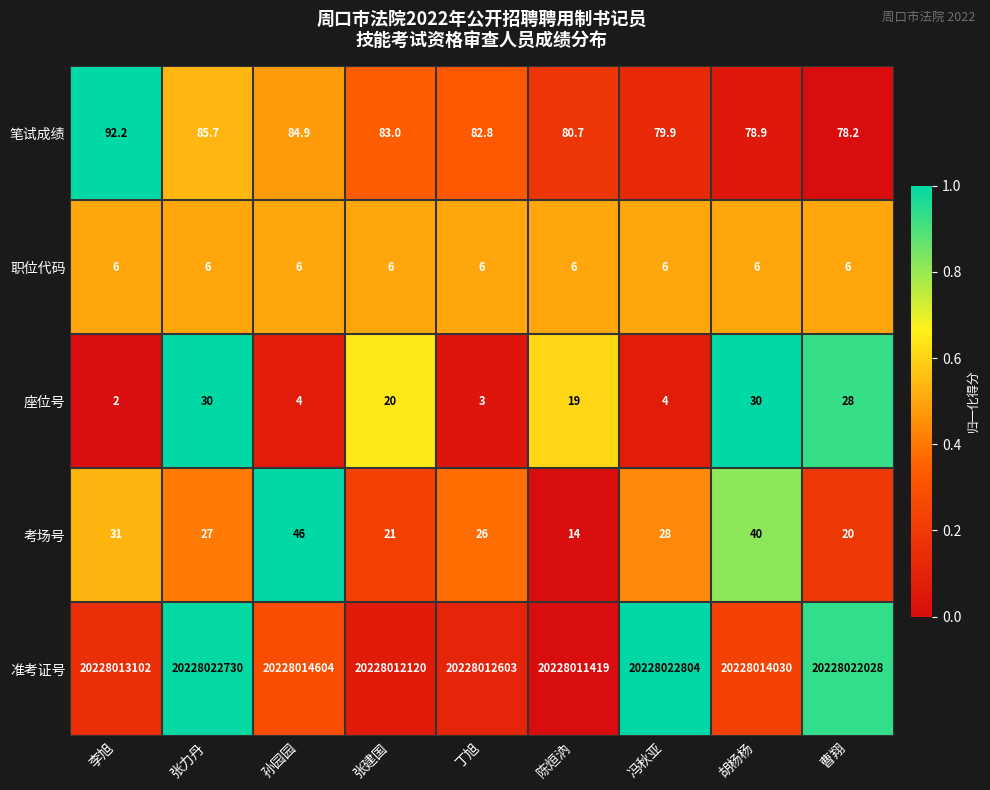

Is the value of 座位号 at 张力丹 greater than the value of 笔试成绩 at 孙园园?

No